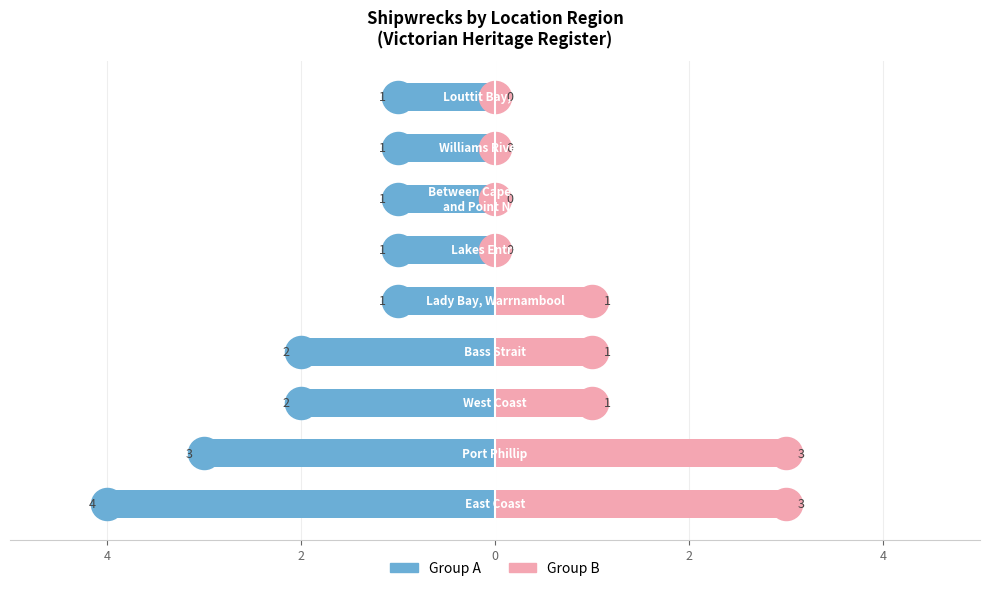

How many data points does each series have?

9